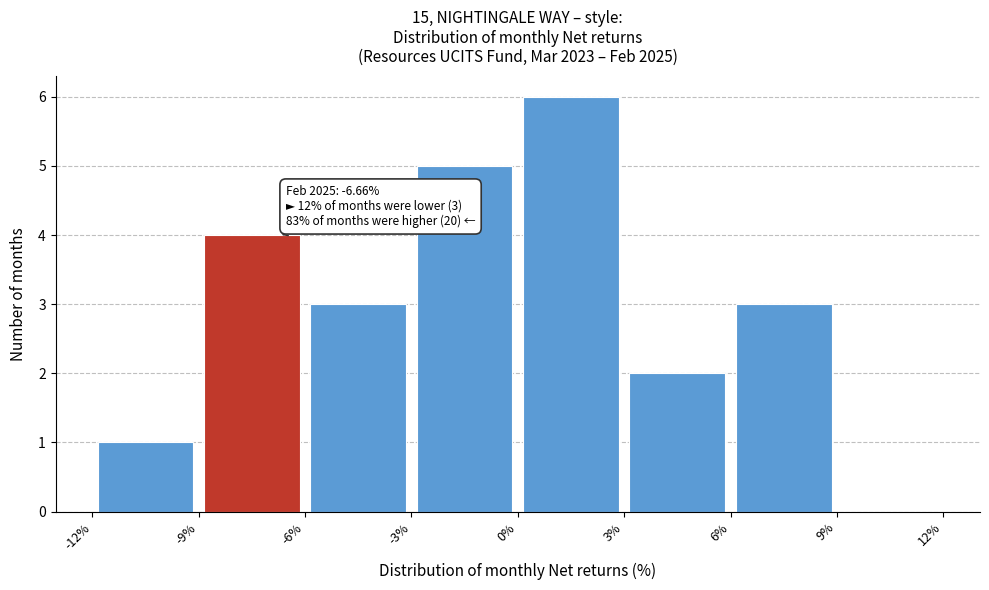

Which range on the x-axis has the tallest bar?

0% to 3%